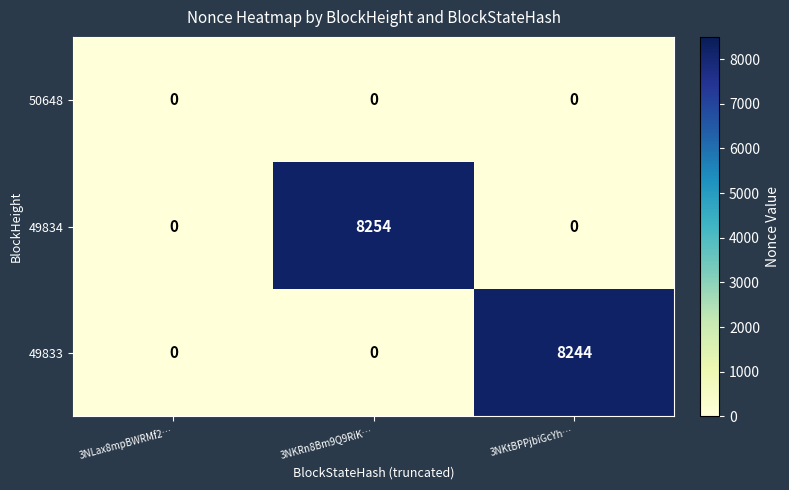

The 50648 series shows 0 at 3NKtBPPjbiGcYh…. True or false?

True